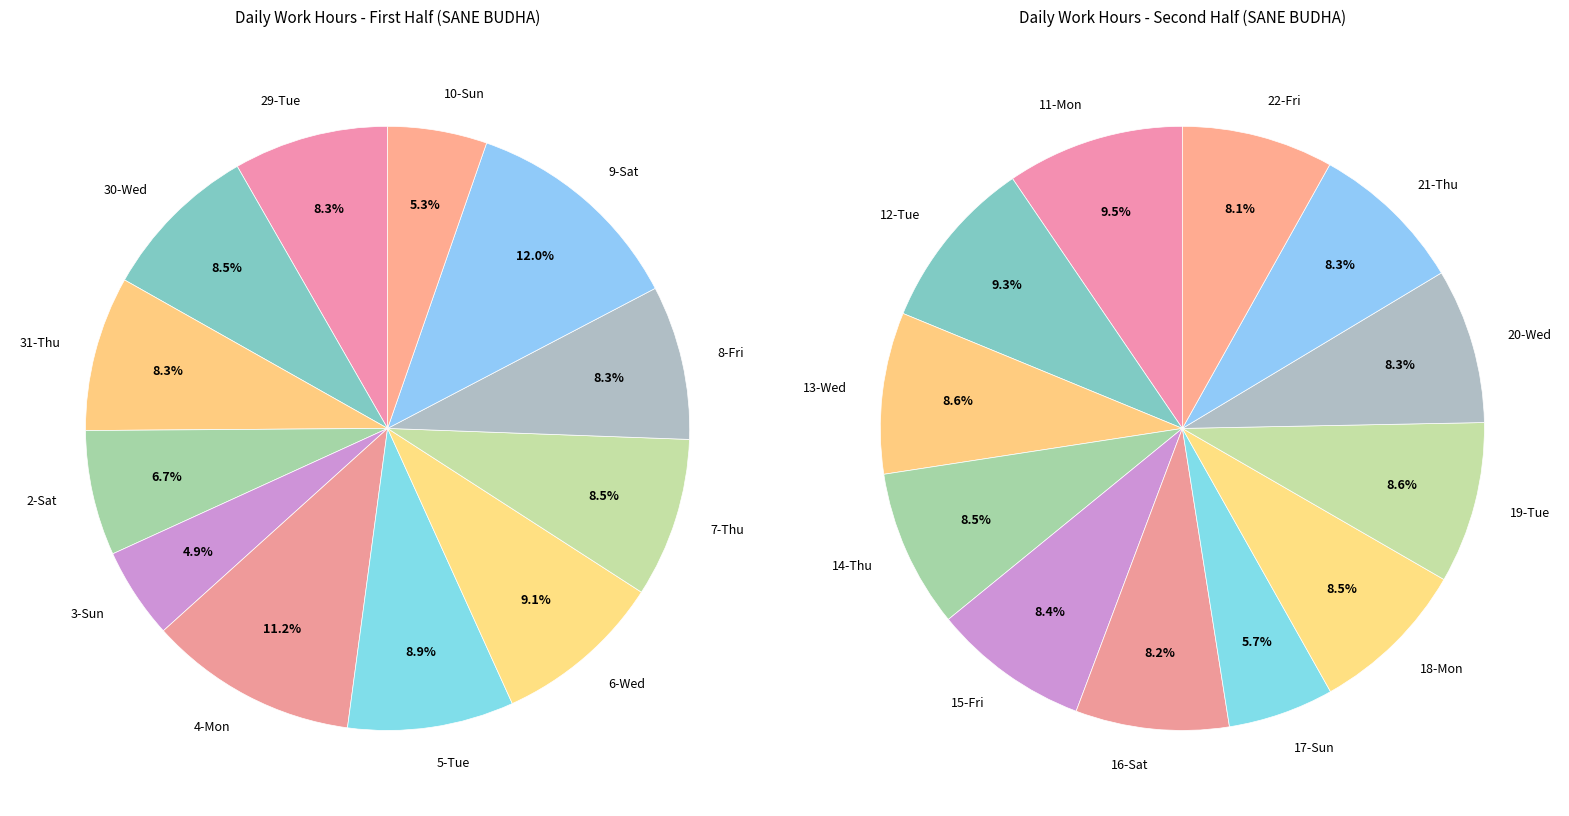

How many slices are in this pie chart?

24